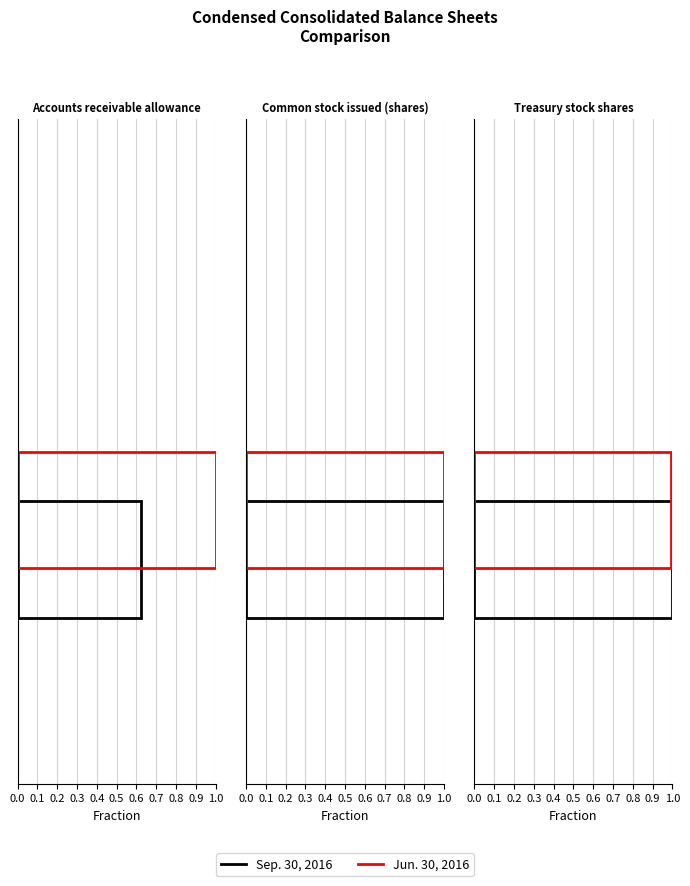

Count the Jun. 30, 2016 values in the range 45 to 6868628.

3